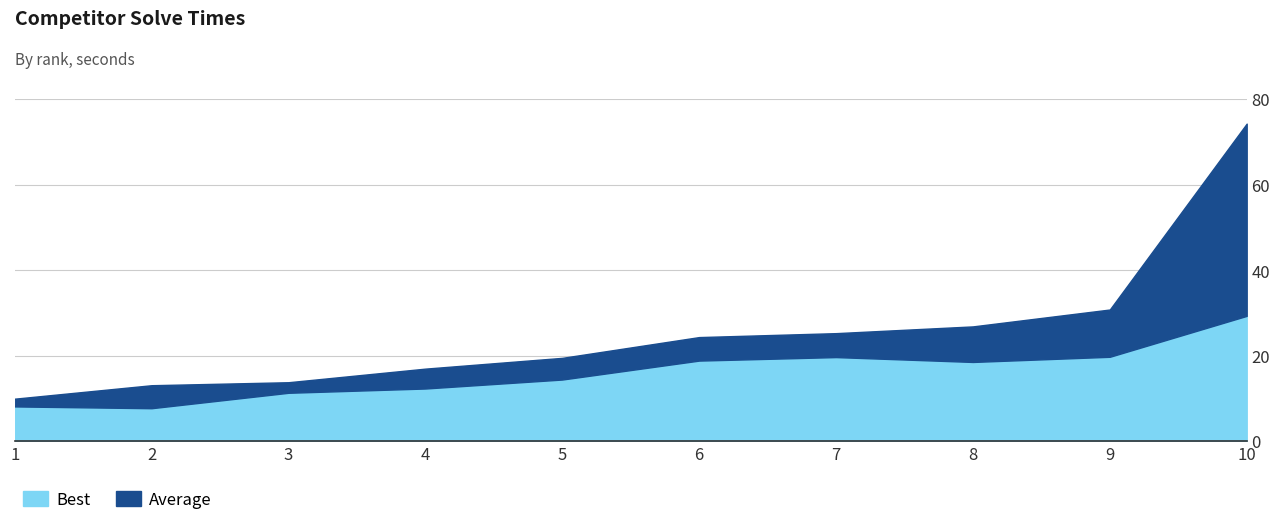

Between 1 and 10, which series saw the biggest shift?

Average